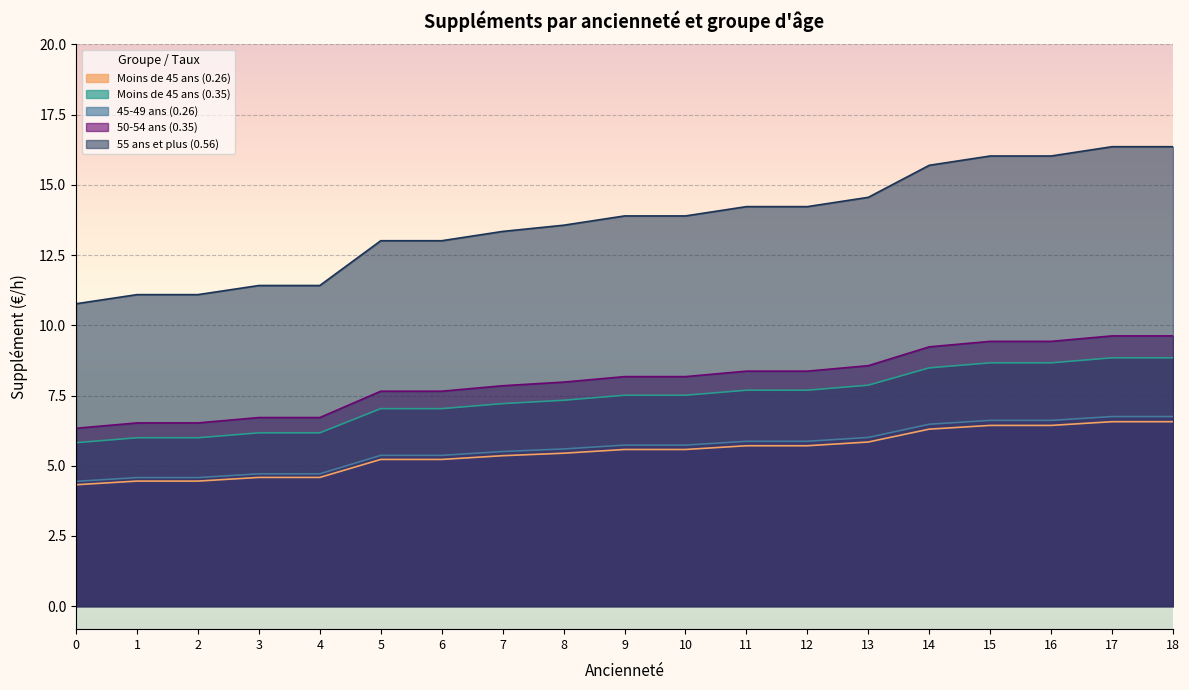

How many distinct data groups are displayed?

5